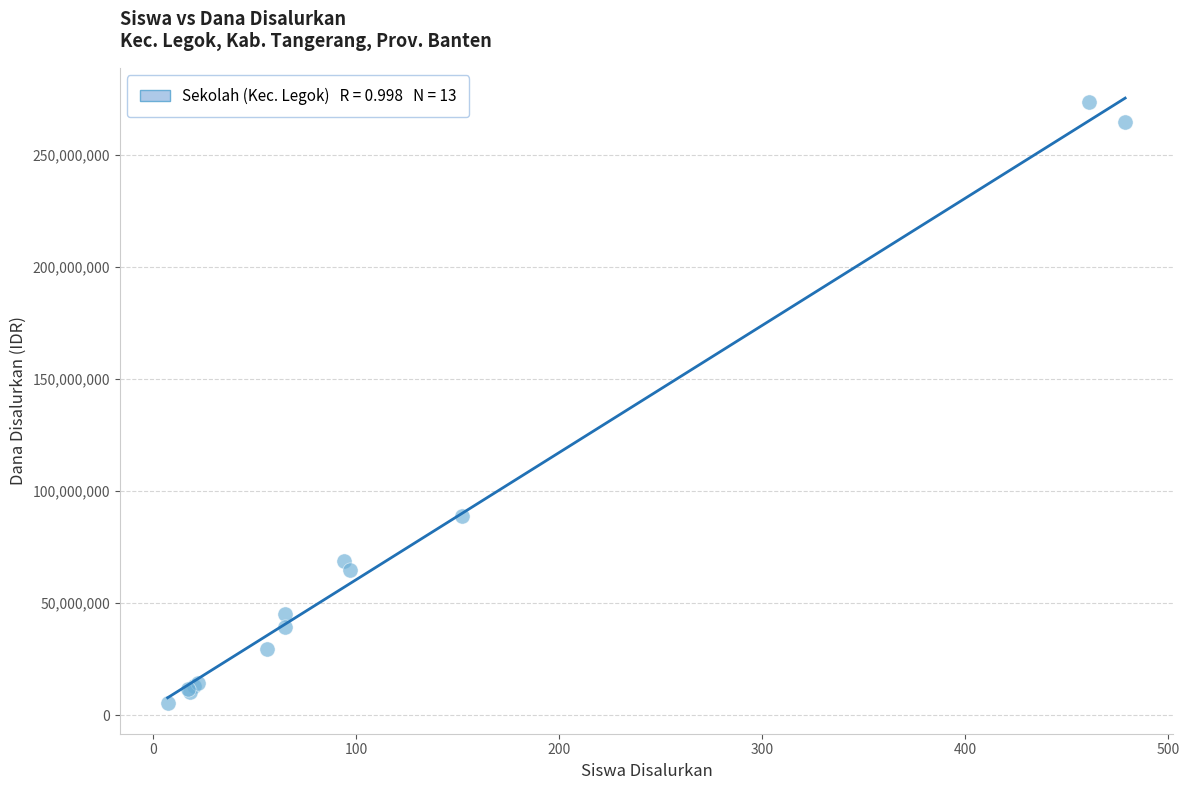

What Y value in the scatter plot is closest to 139312500?

88875000